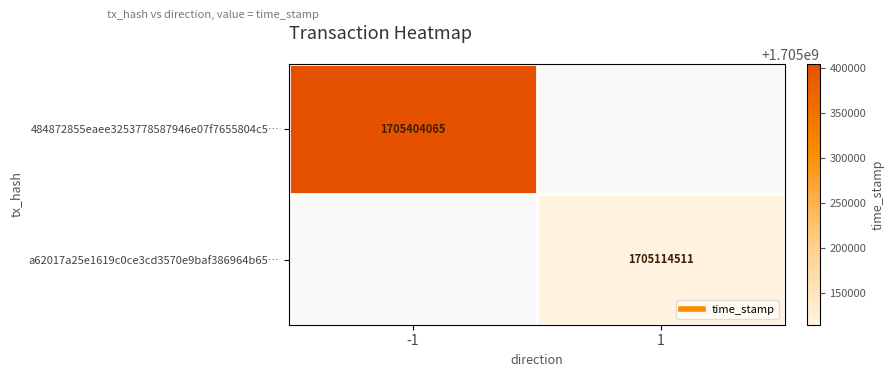

At 1, list the series in order from largest to smallest.

484872855eaee3253778587946e07f7655804c5…, a62017a25e1619c0ce3cd3570e9baf386964b65…